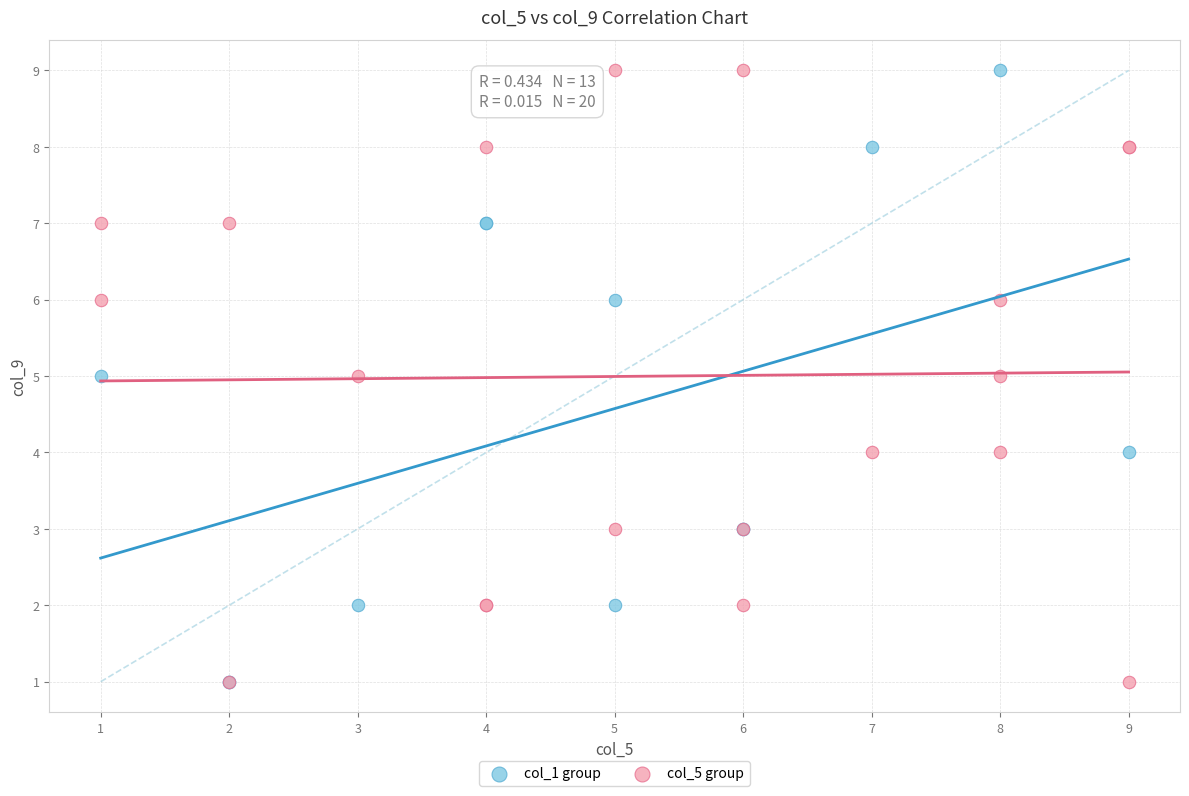

What are all the series names shown in the legend?

col_1 group, col_5 group